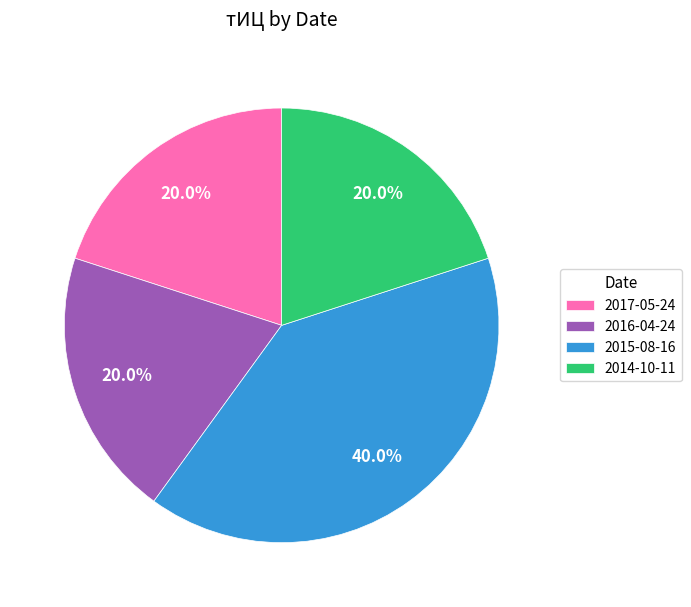

Which slice is the largest?

2015-08-16